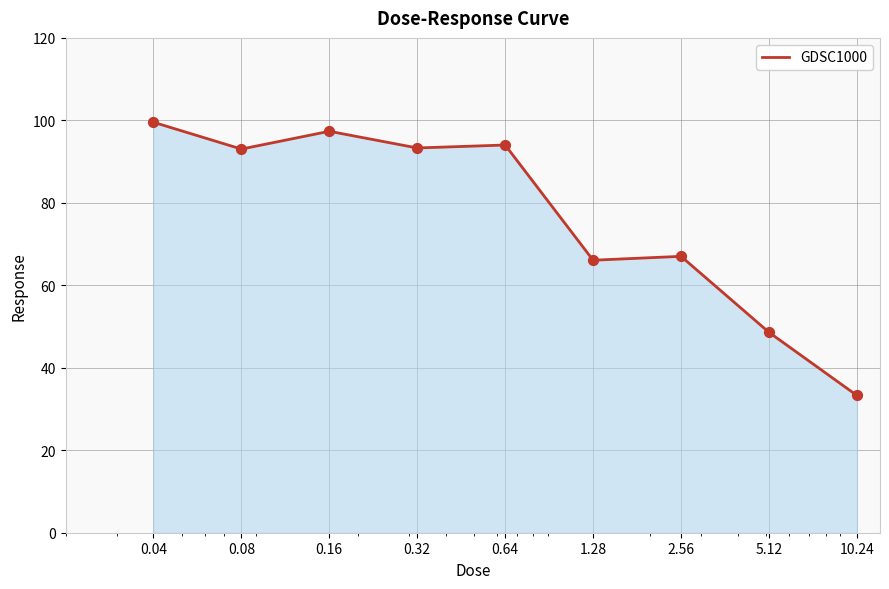

What is the difference between the maximum and minimum values?

66.2